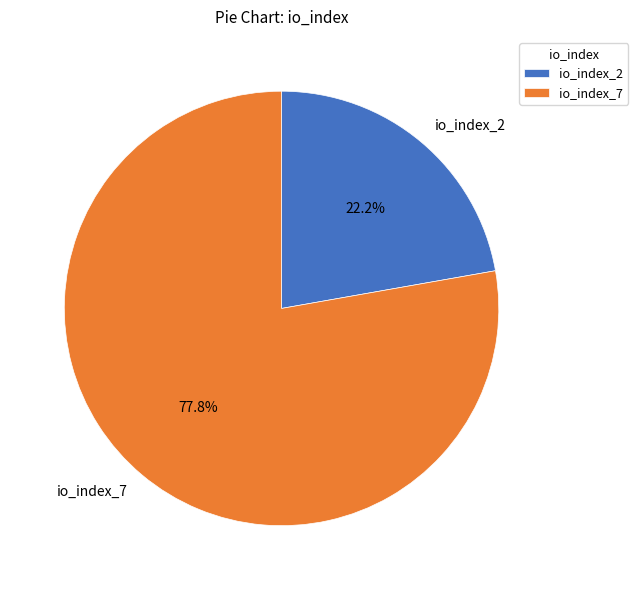

Is it true that io_index_2 is 33% of the pie?

False